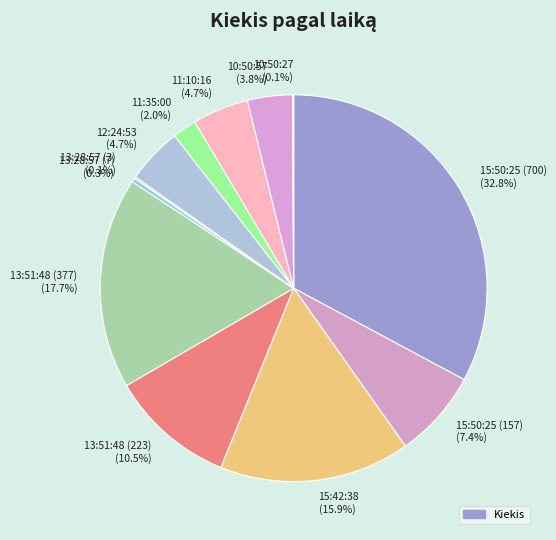

Approximately how many times larger is the value at 13:28:57 (7) compared to 11:35:00?

0.2